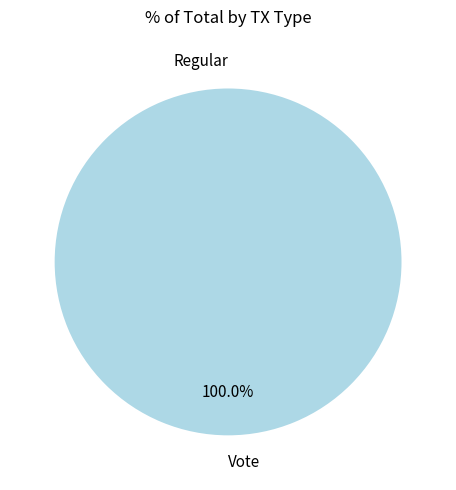

How many segments does this pie chart have?

2